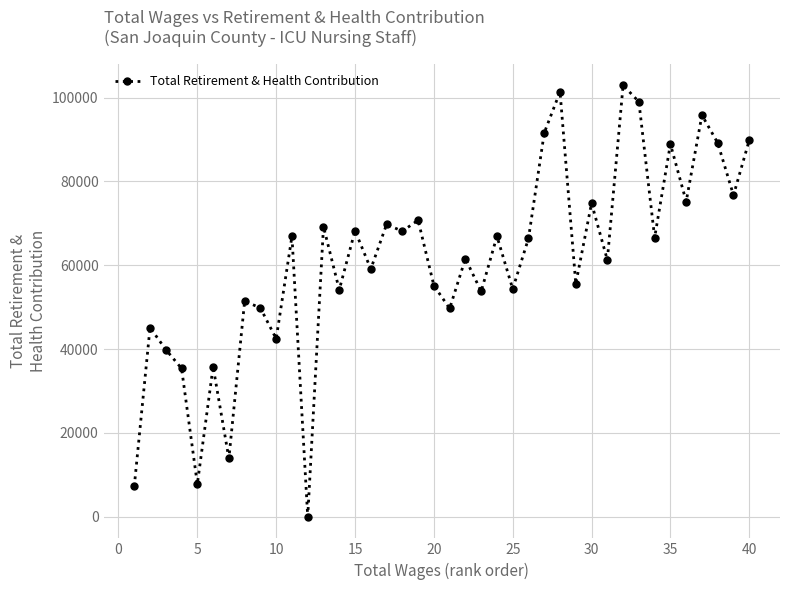

What is the difference between the second highest and minimum values?

101388